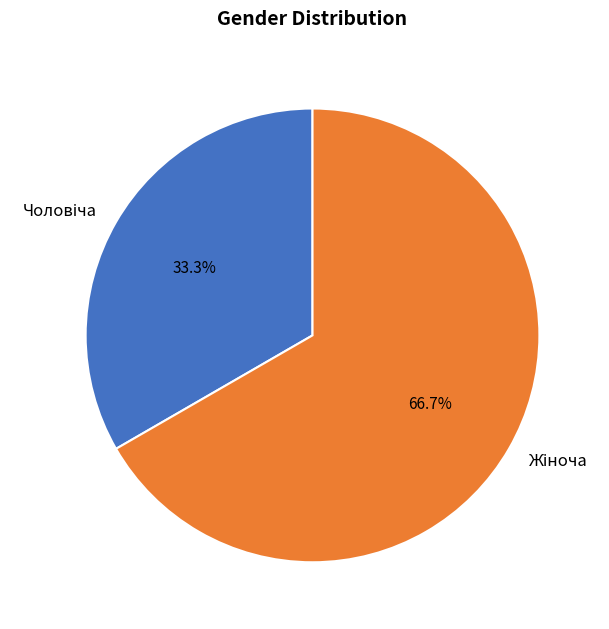

Is there any slice that represents more than half of the pie?

Yes